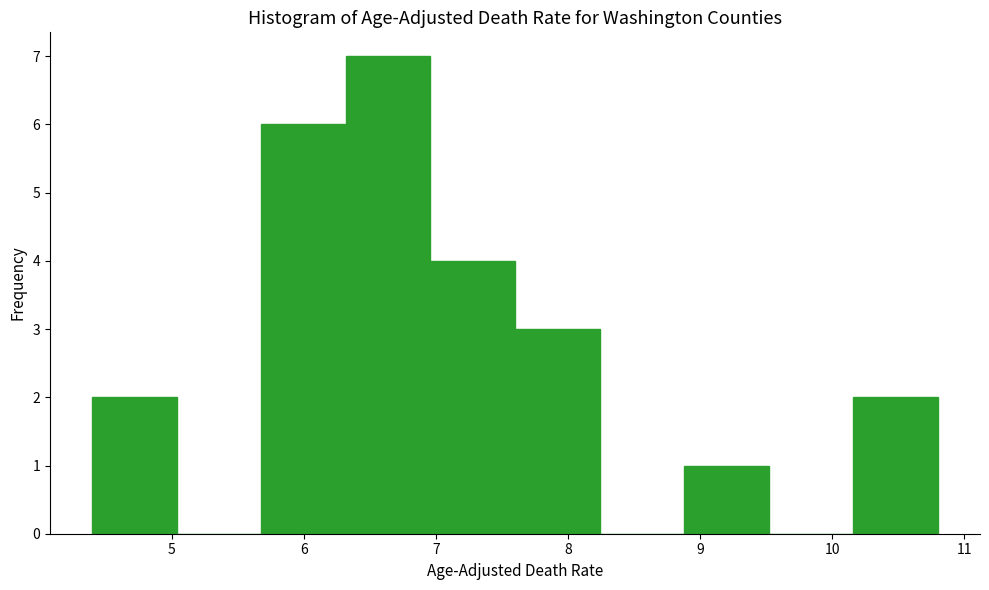

How tall is the bar that spans 10.16 to 10.80 on the x-axis? Neither the bar edges nor the heights are printed on the chart, so give them approximately, as read against the axes.

2